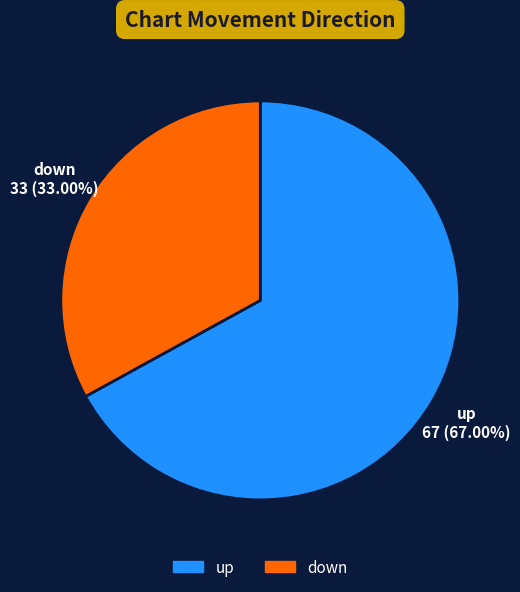

Does up represent more than half of the total?

Yes